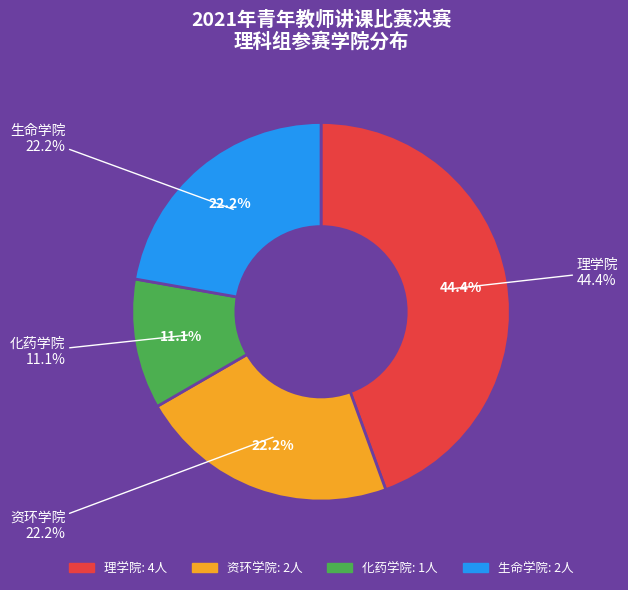

To the nearest percent, what is the combined percentage of 生命学院 and 资环学院?

44%